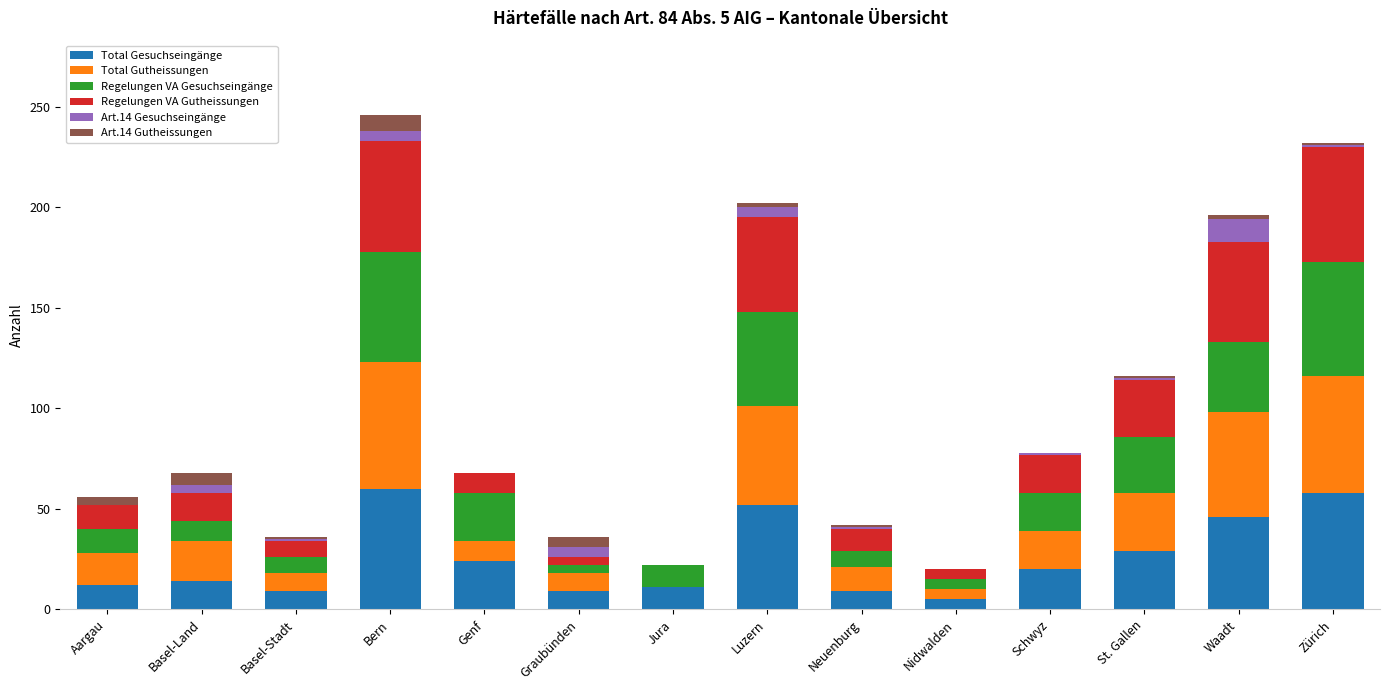

What is the highest value of the Total Gesuchseingänge series?

60